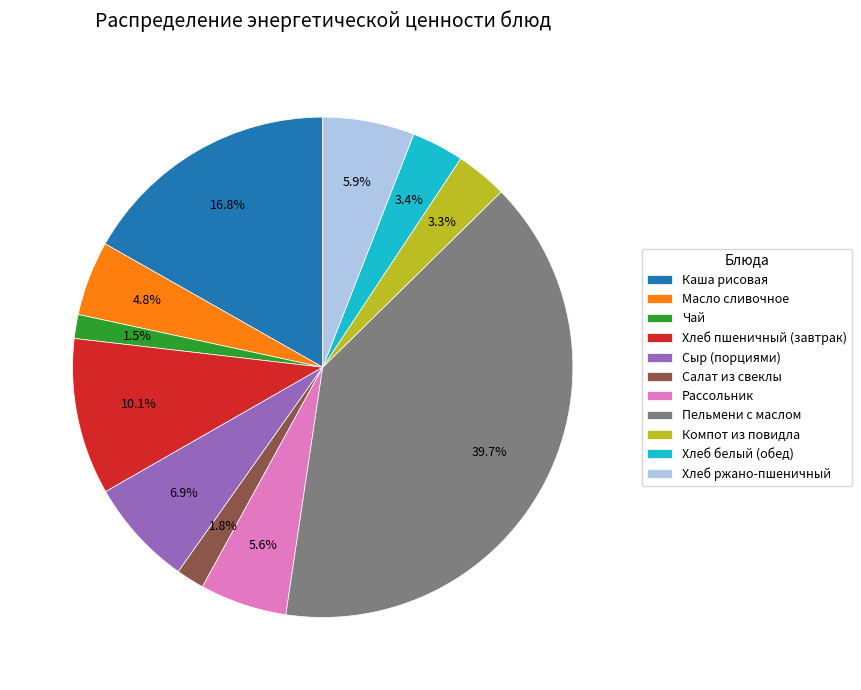

Count the number of slices in the pie.

11